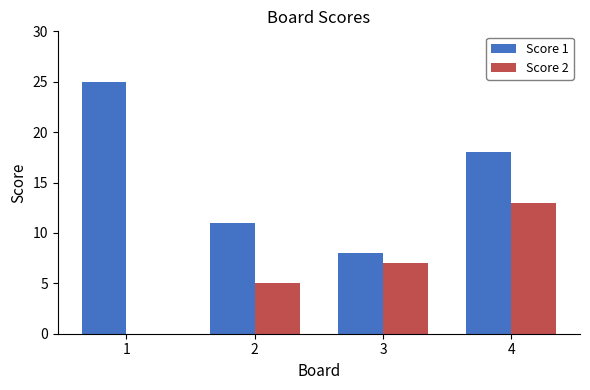

Which series has the largest total across all categories?

Score 1